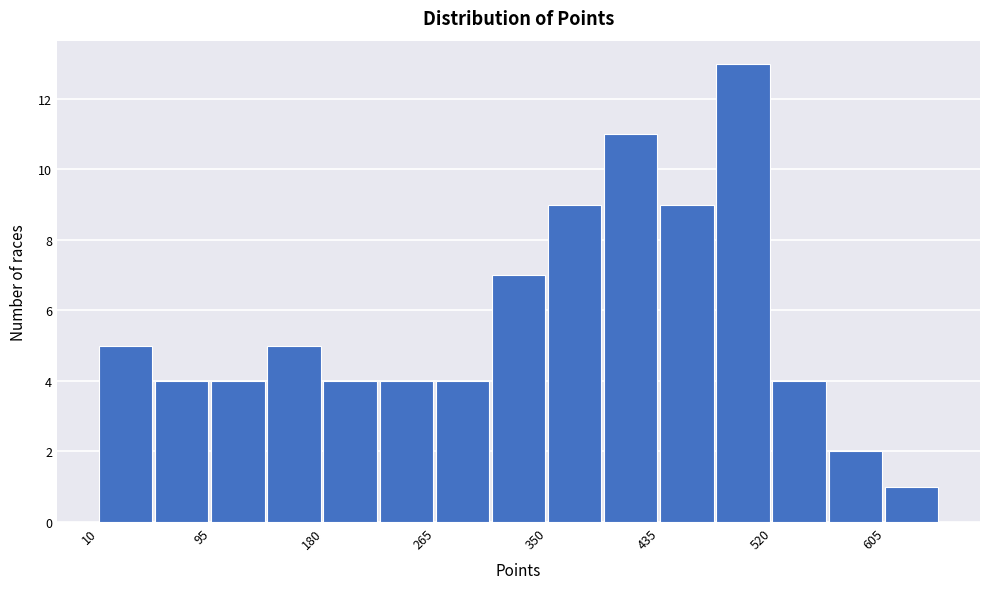

Reading left to right, list every bar in this chart as the range it spans on the x-axis followed by its height. Neither the bar edges nor the heights are printed on the chart, so give them approximately, as read against the axes.

10 to 50: 5
50 to 100: 4
100 to 140: 4
140 to 180: 5
180 to 220: 4
220 to 270: 4
270 to 310: 4
310 to 350: 7
350 to 390: 9
390 to 440: 11
440 to 480: 9
480 to 520: 13
520 to 560: 4
560 to 610: 2
610 to 650: 1